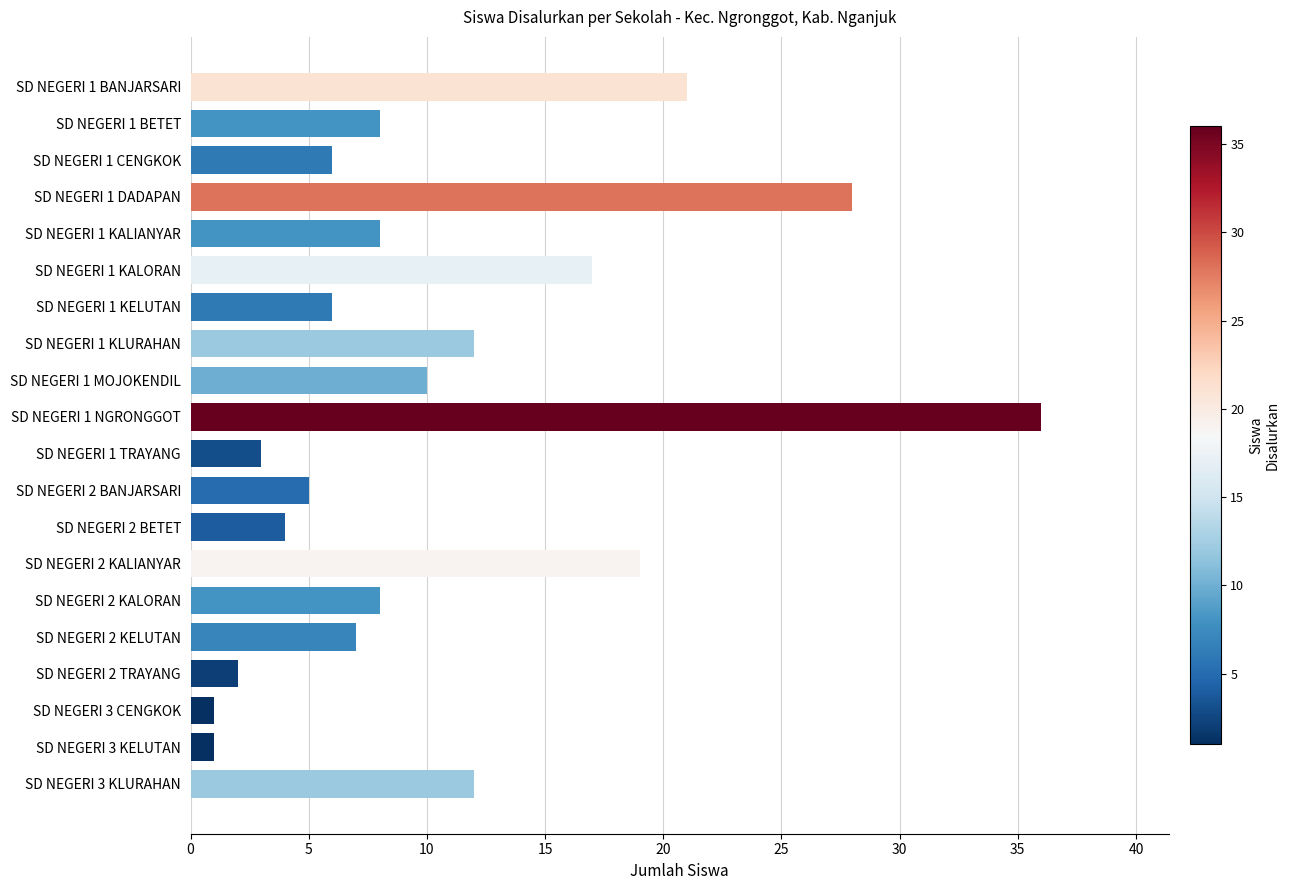

Reading bottom to top, what are all the values shown in this chart?

SD NEGERI 3 KLURAHAN=12	SD NEGERI 3 KELUTAN=1	SD NEGERI 3 CENGKOK=1	SD NEGERI 2 TRAYANG=2	SD NEGERI 2 KELUTAN=7	SD NEGERI 2 KALORAN=8	SD NEGERI 2 KALIANYAR=19	SD NEGERI 2 BETET=4	SD NEGERI 2 BANJARSARI=5	SD NEGERI 1 TRAYANG=3	SD NEGERI 1 NGRONGGOT=36	SD NEGERI 1 MOJOKENDIL=10	SD NEGERI 1 KLURAHAN=12	SD NEGERI 1 KELUTAN=6	SD NEGERI 1 KALORAN=17	SD NEGERI 1 KALIANYAR=8	SD NEGERI 1 DADAPAN=28	SD NEGERI 1 CENGKOK=6	SD NEGERI 1 BETET=8	SD NEGERI 1 BANJARSARI=21